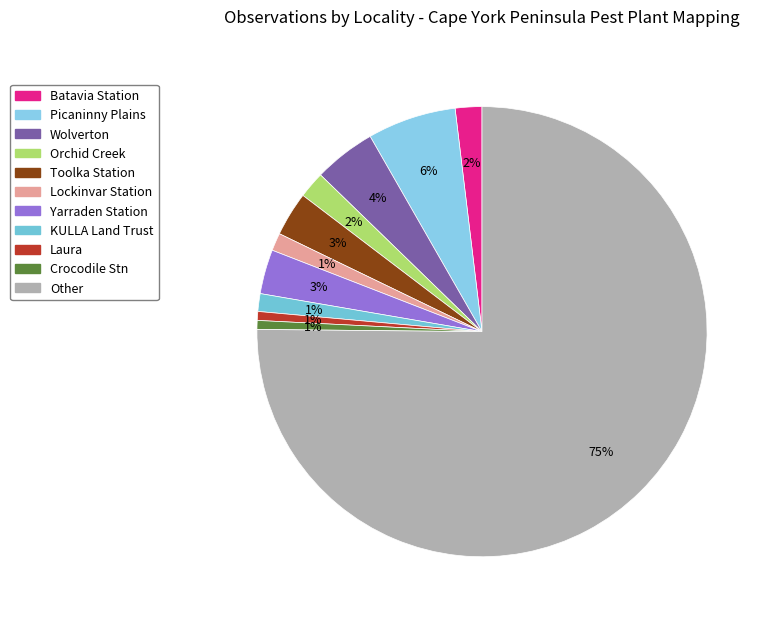

Is there a majority slice in this chart?

Yes